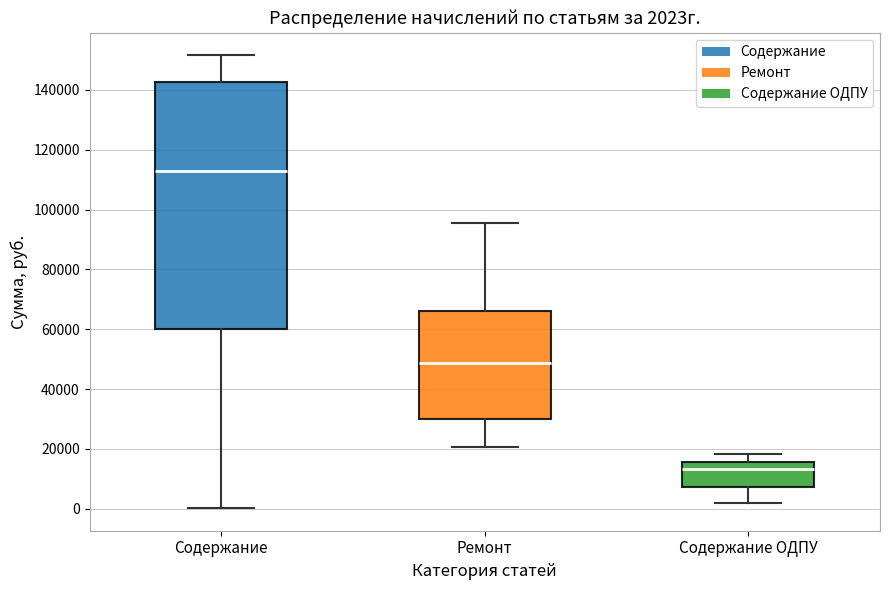

Which box's median line is the highest?

Содержание